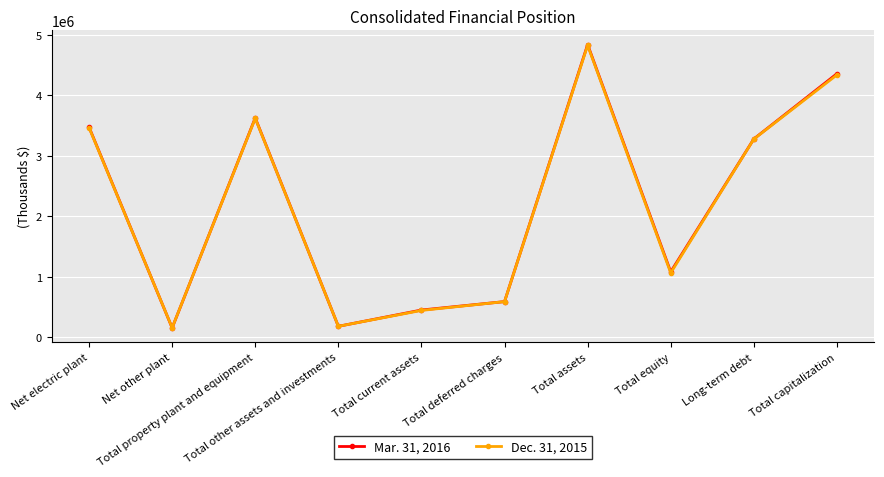

What is the difference between the highest and lowest values at Net other plant?

1960